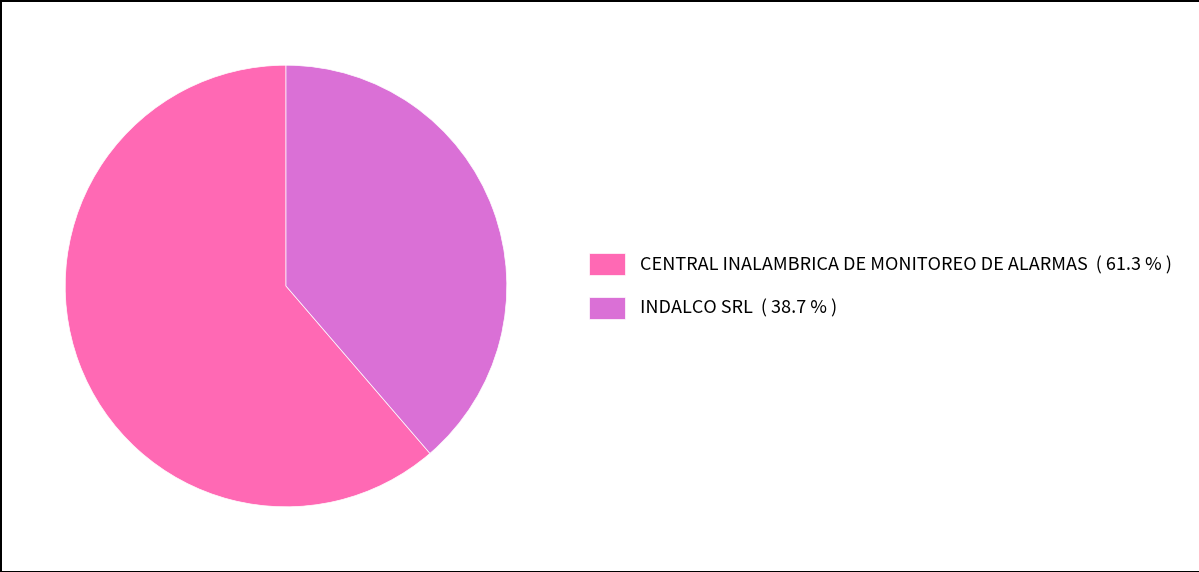

Between CENTRAL INALAMBRICA DE MONITOREO DE ALARMAS ( 61.3 % ) and INDALCO SRL ( 38.7 % ), which is larger?

CENTRAL INALAMBRICA DE MONITOREO DE ALARMAS ( 61.3 % )